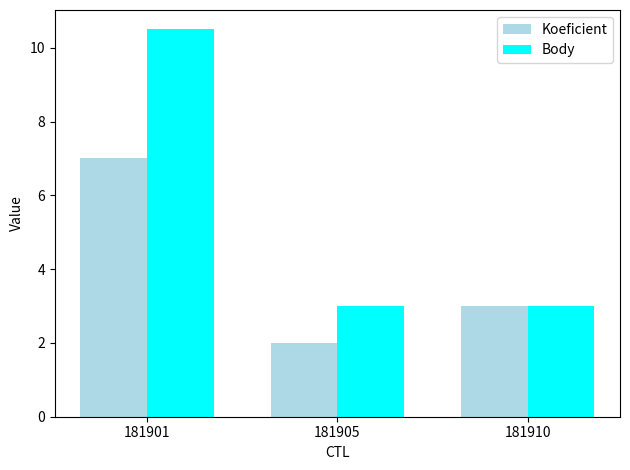

Between 181901 and 181905, which series saw the biggest shift?

Body